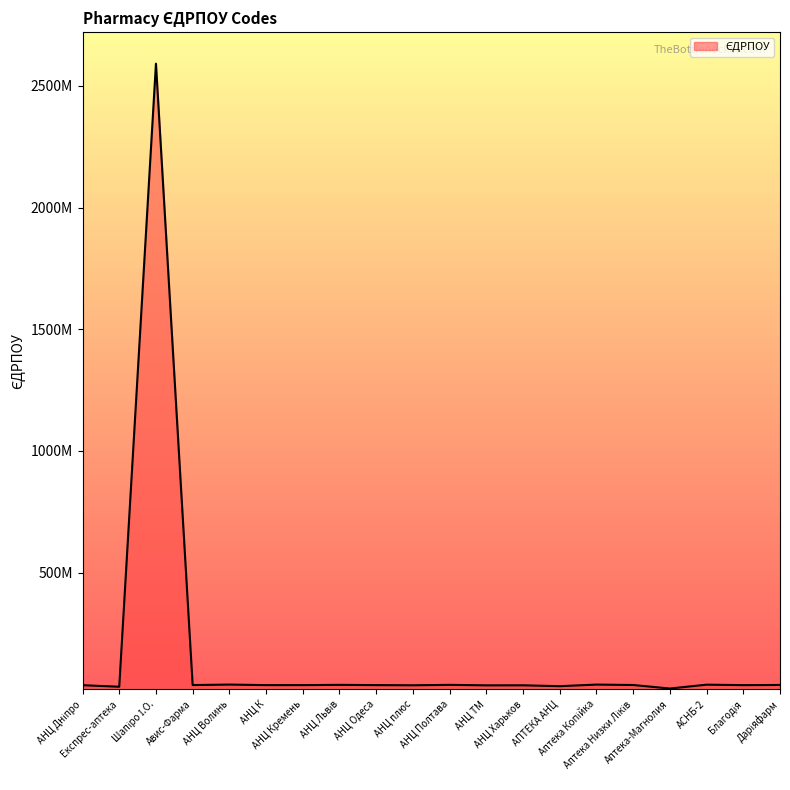

Does the chart display data point markers on the line(s)?

No